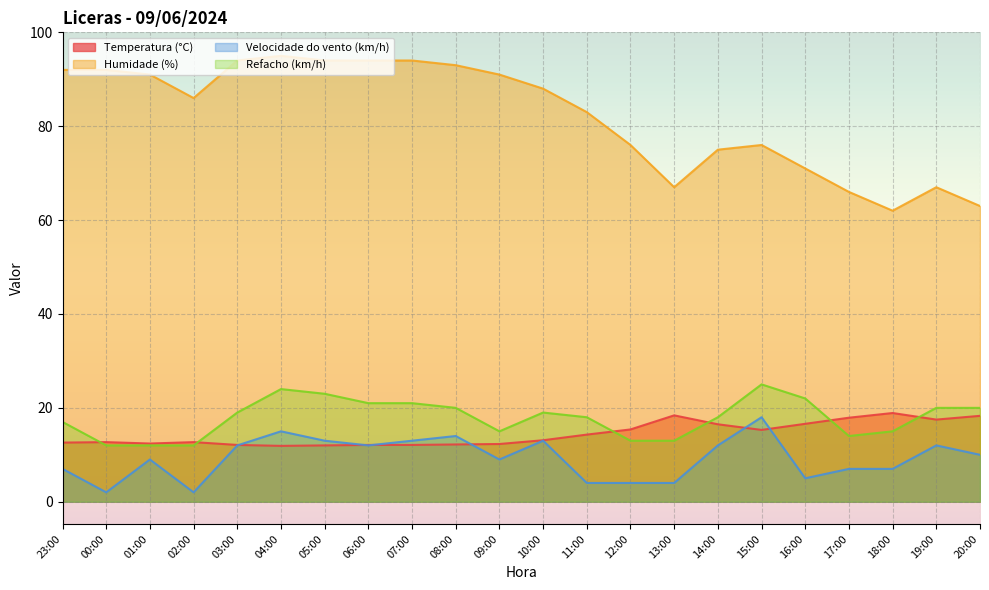

At which category does the chart reach its peak across all series?

04:00